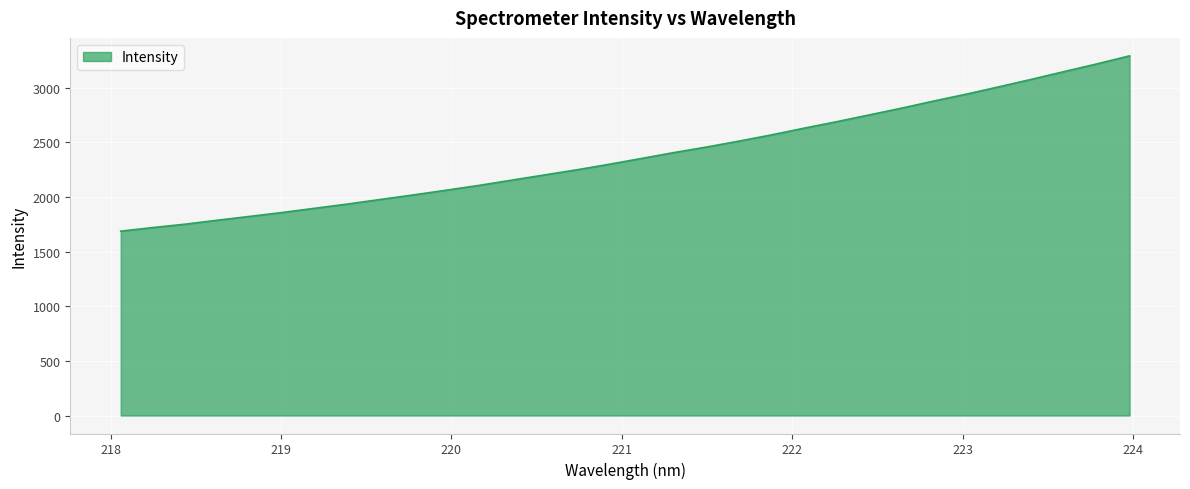

What is the minimum value shown in the chart?

1688.1